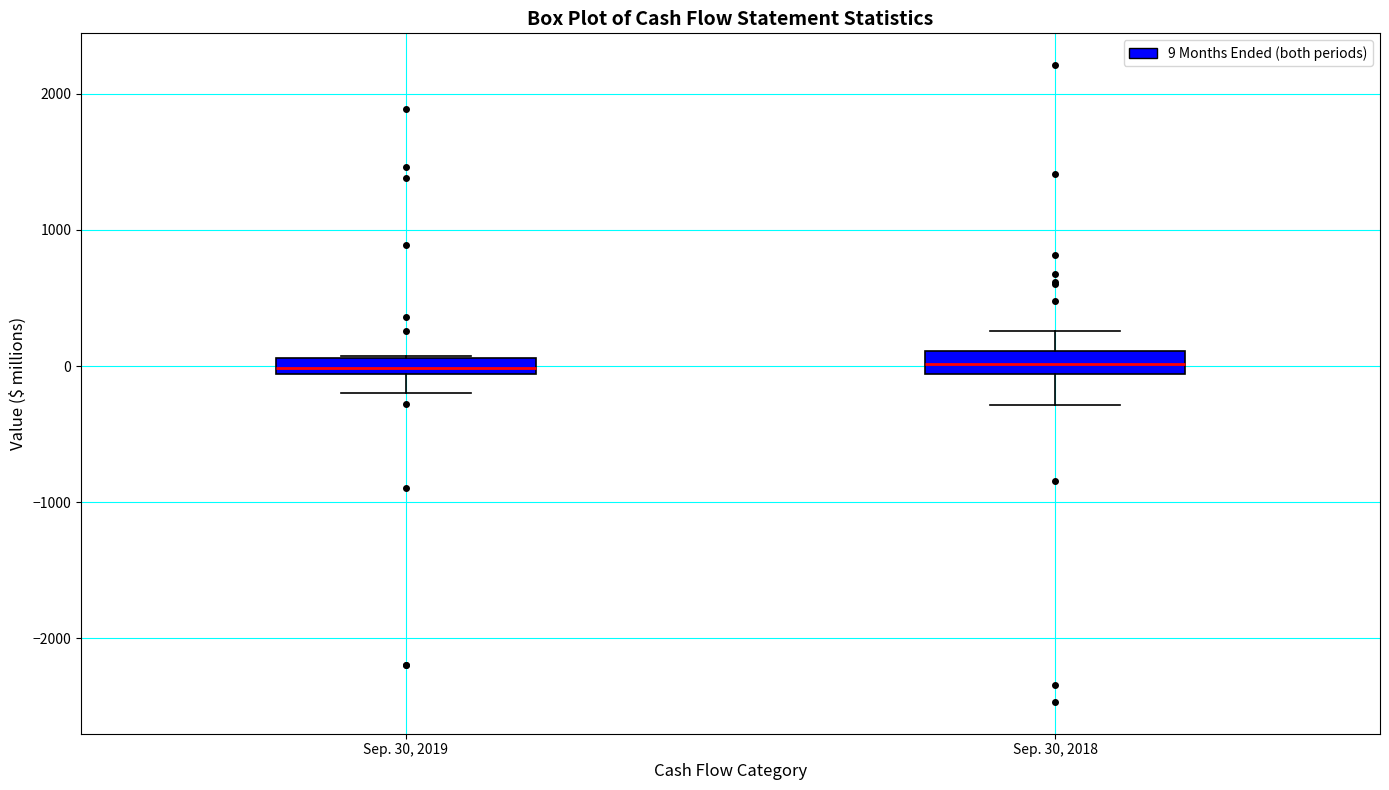

Where does the upper whisker of the box for Sep. 30, 2018 end on the y-axis? The values are not printed on the chart, so give them approximately, as read against the axis.

300